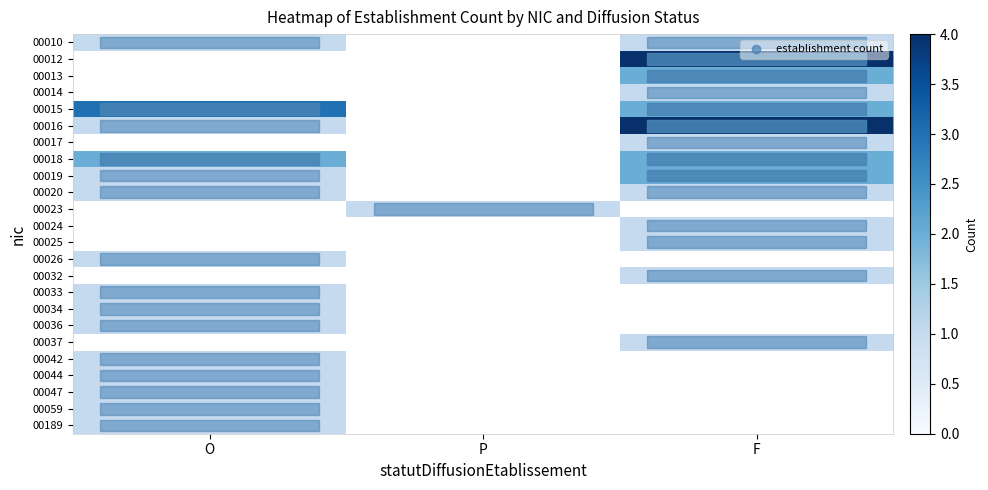

At which label does row_22 reach its peak?

O